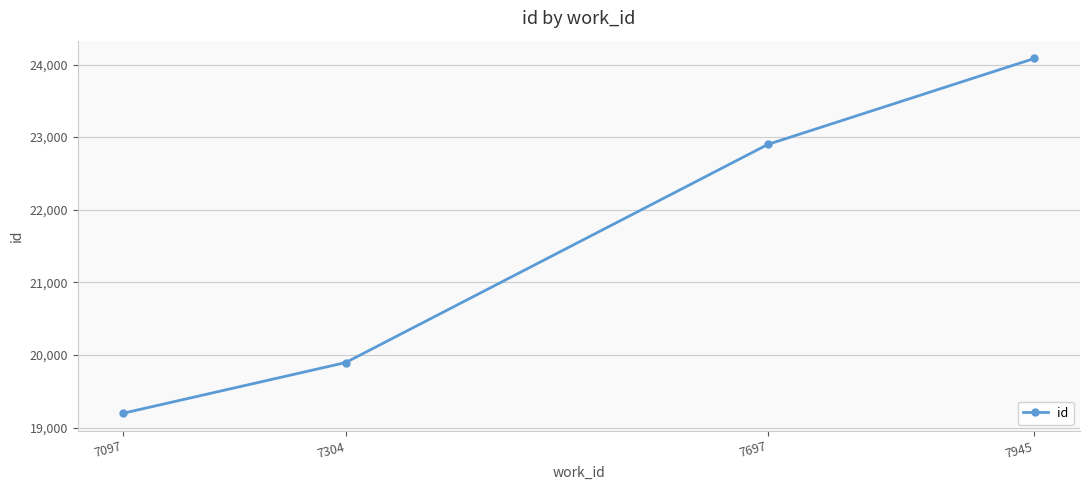

True or false: the data has more than 0 interior local peaks.

False